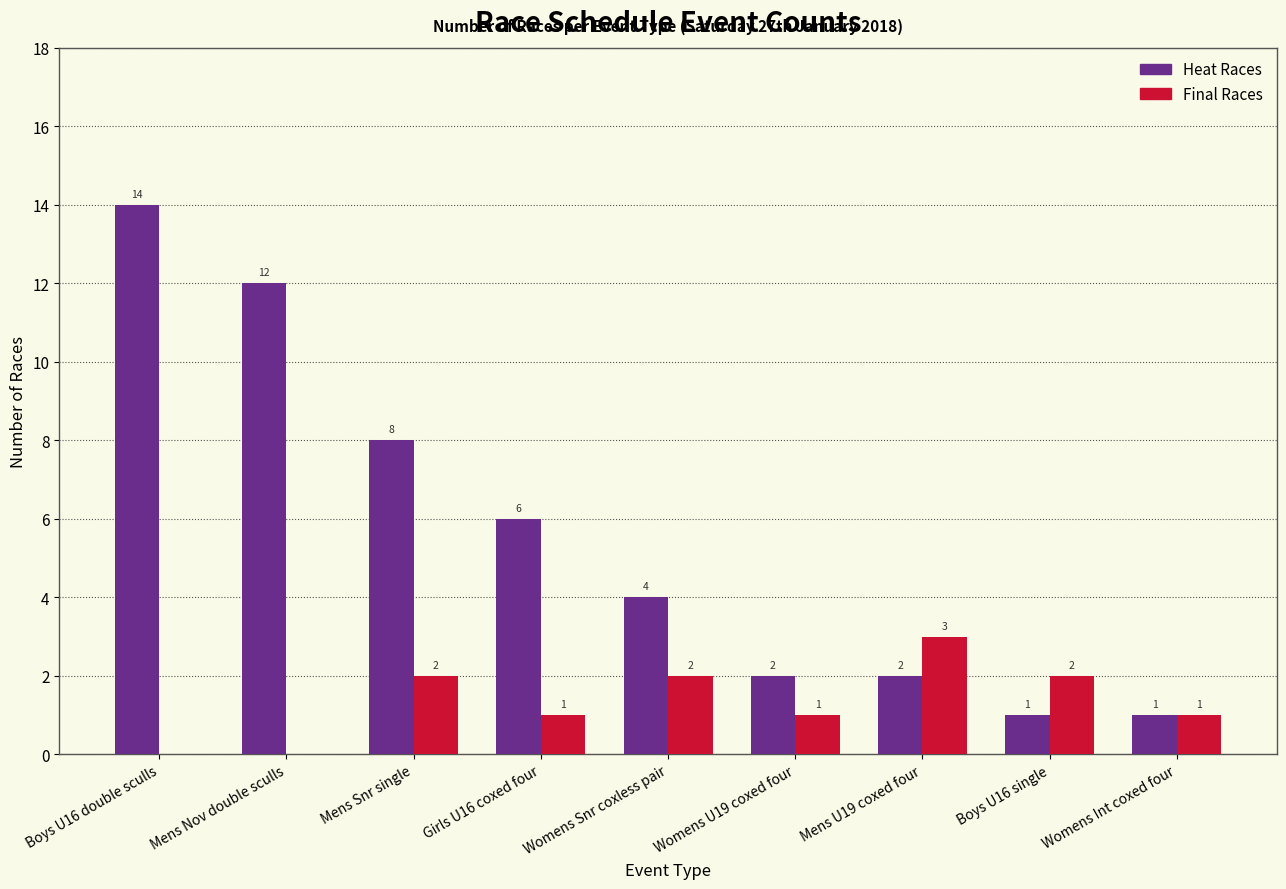

At which category is the sum across all series the highest?

Boys U16 double sculls